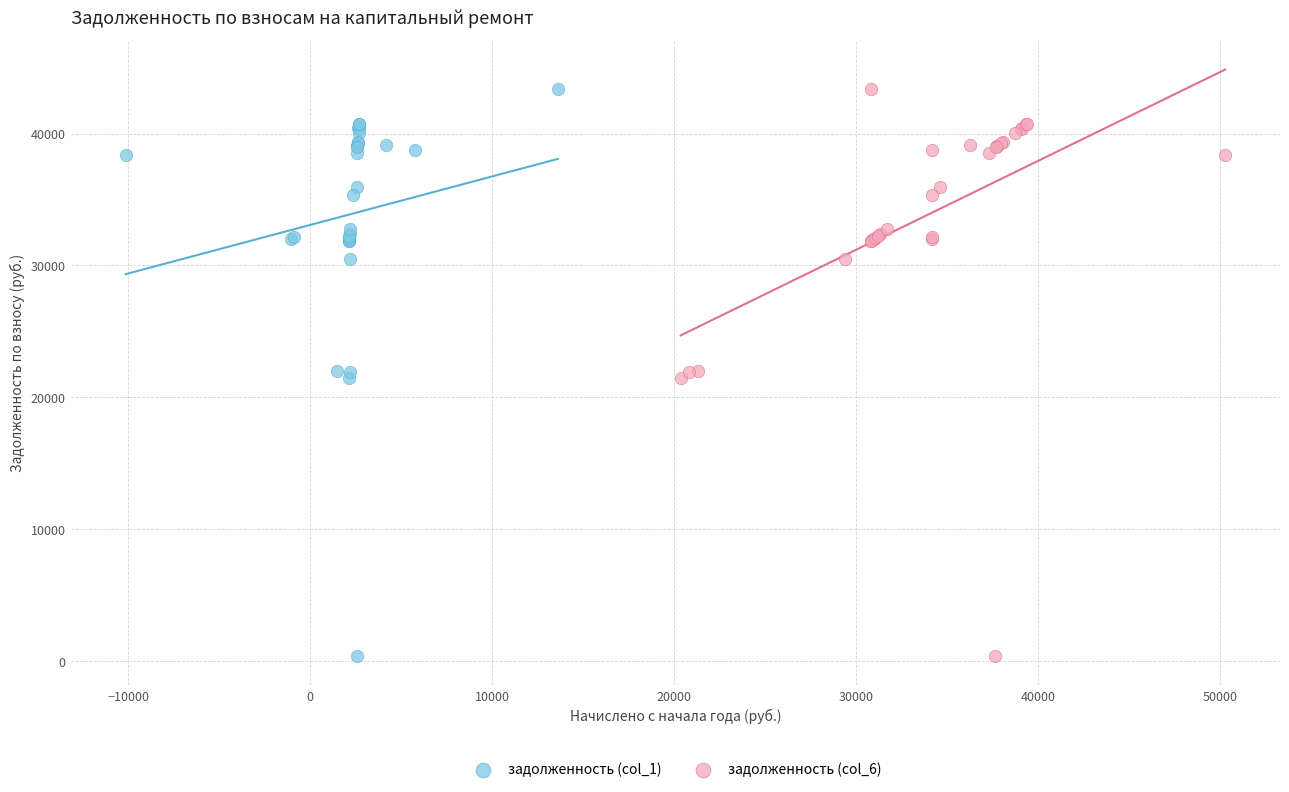

What are all the series names shown in the legend?

задолженность (col_1), задолженность (col_6)